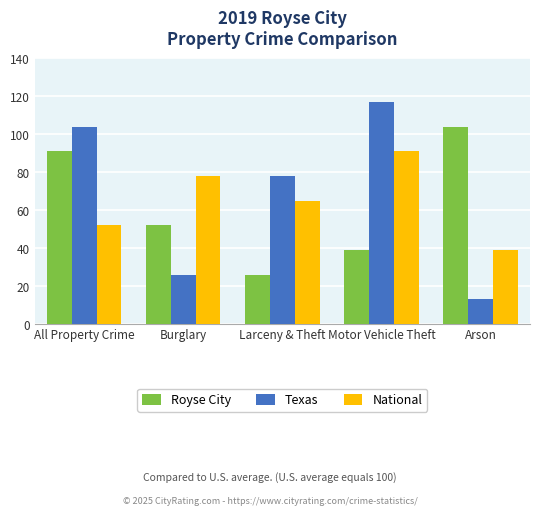

Reading left to right, what are all the values shown in this chart?

Royse City: 91	52	26	39	104
Texas: 104	26	78	117	13
National: 52	78	65	91	39